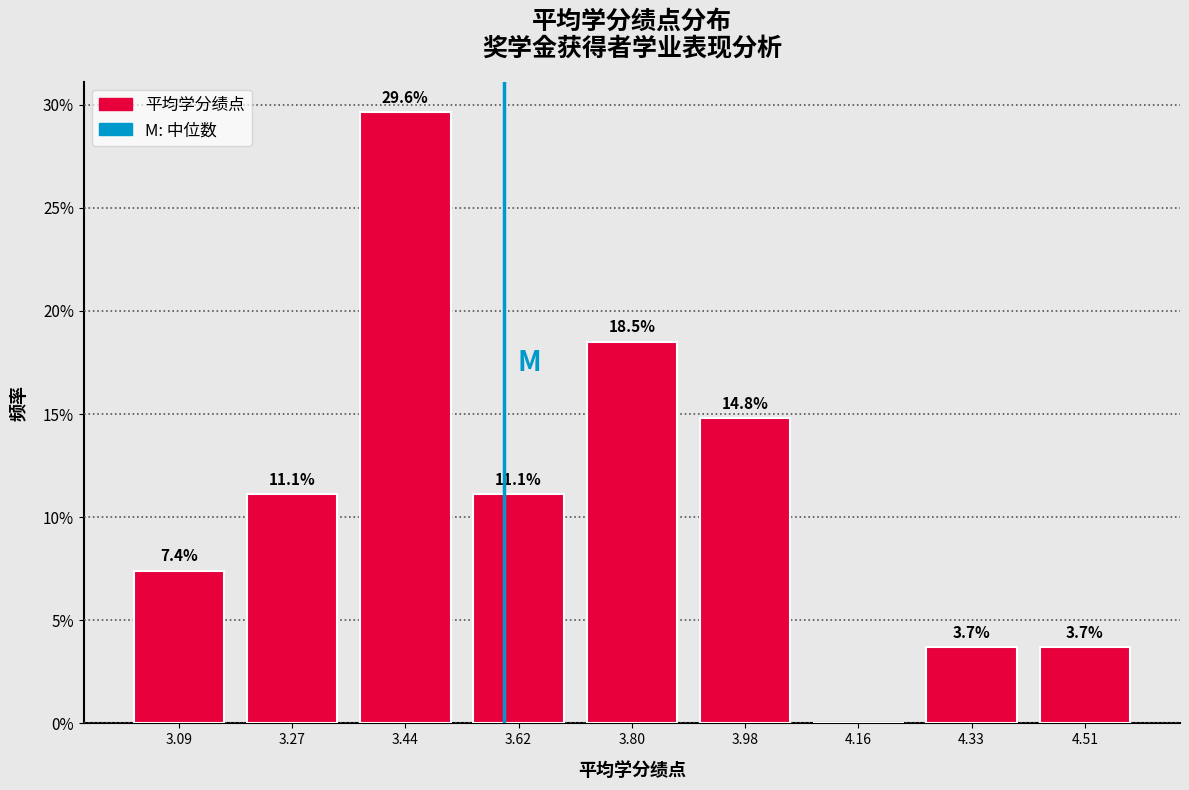

Which range on the x-axis has the tallest bar?

3.36 to 3.54